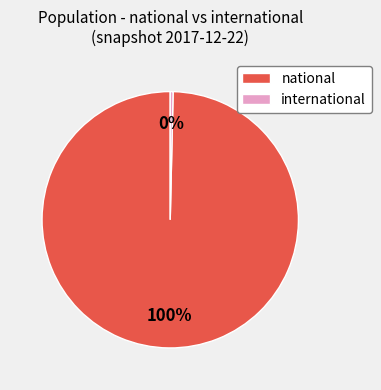

Rank the categories by value from highest to lowest.

national, international